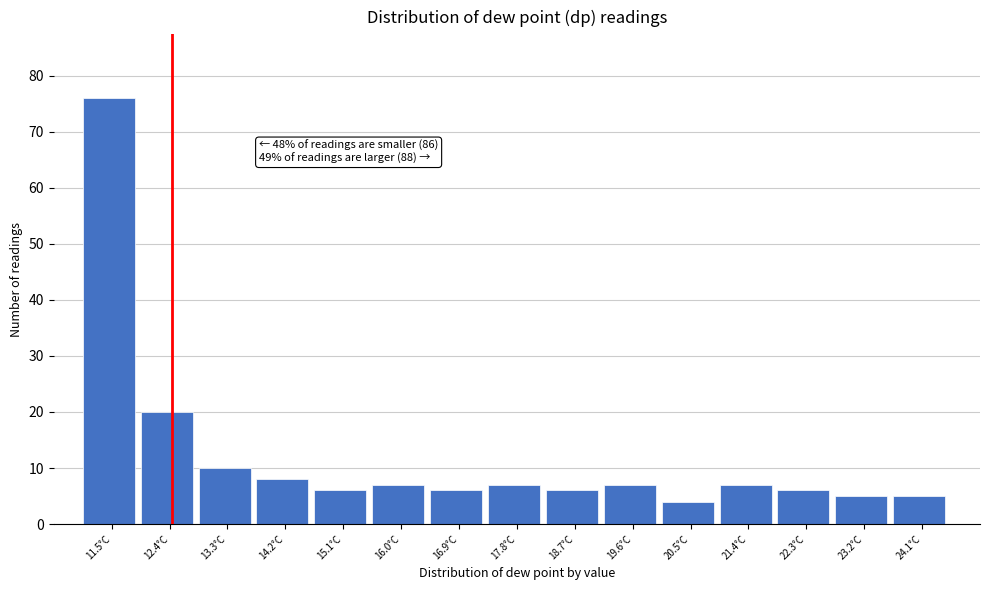

Which range on the x-axis has the tallest bar?

11.0 to 11.9